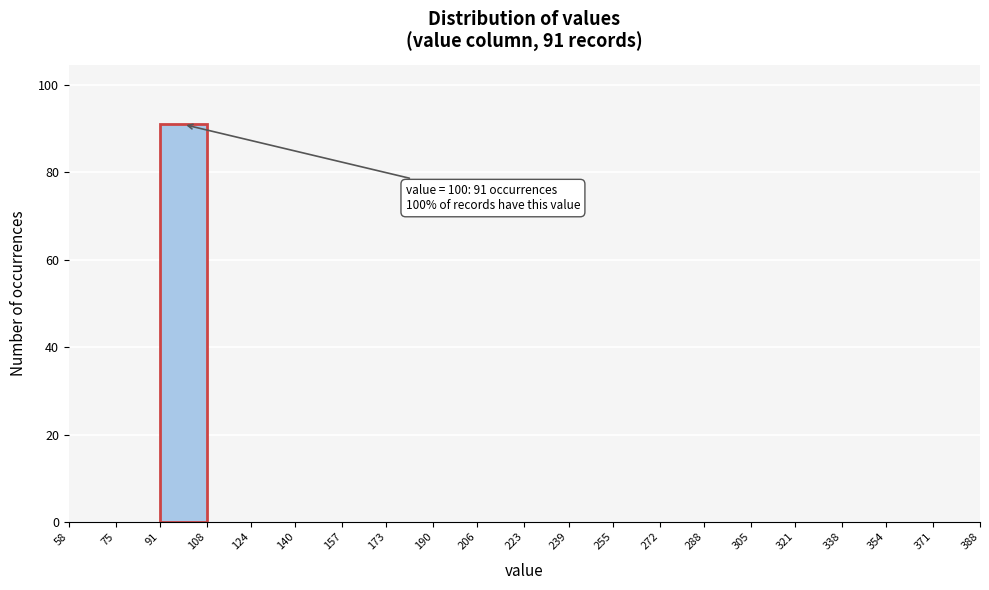

Over which range of the x-axis is the bar tallest?

91 to 108